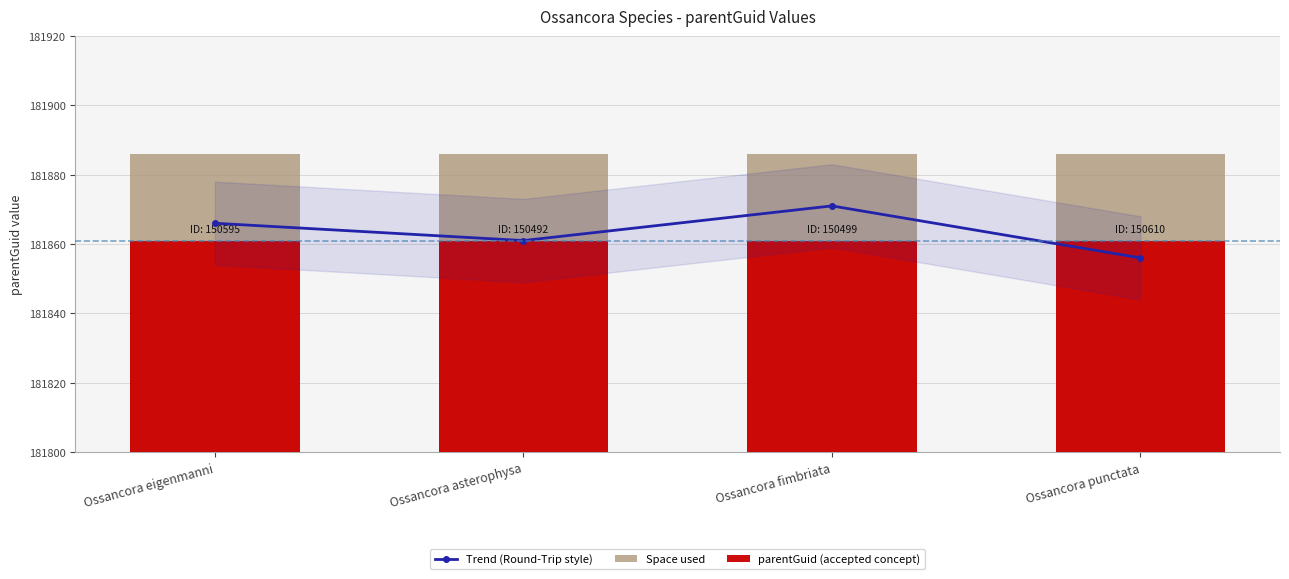

What is the difference between the highest and lowest values at Ossancora asterophysa?

25